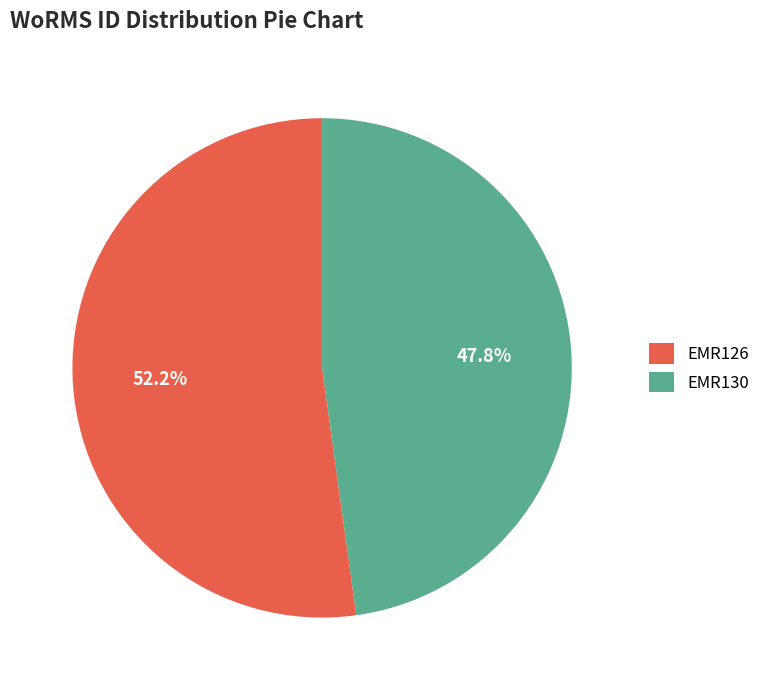

How much of the chart is everything except EMR130?

52.2%